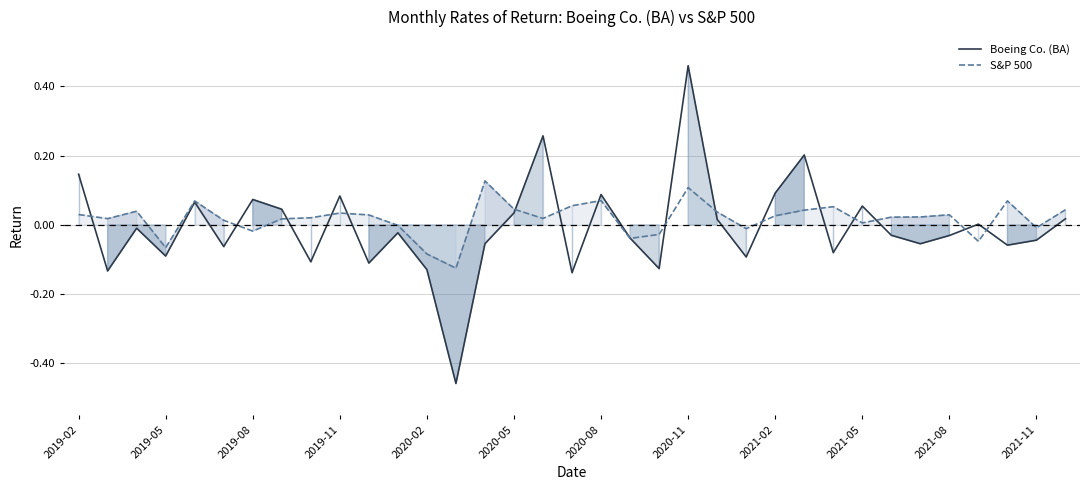

Does the chart have visible grid lines?

Yes